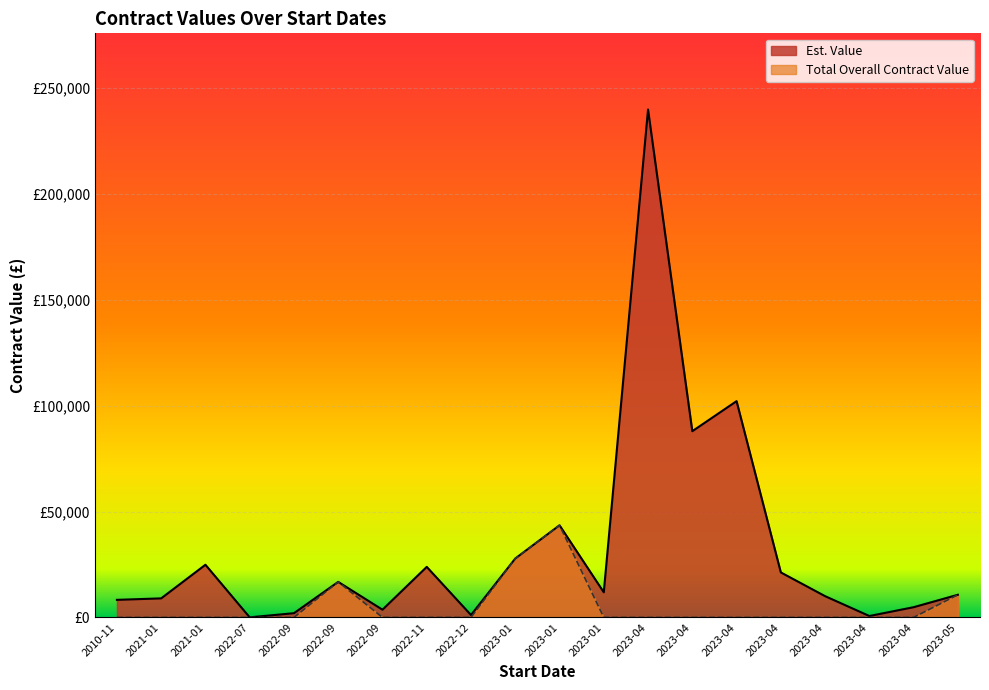

What is the difference between the highest and lowest values at 2022-09?

2000.0